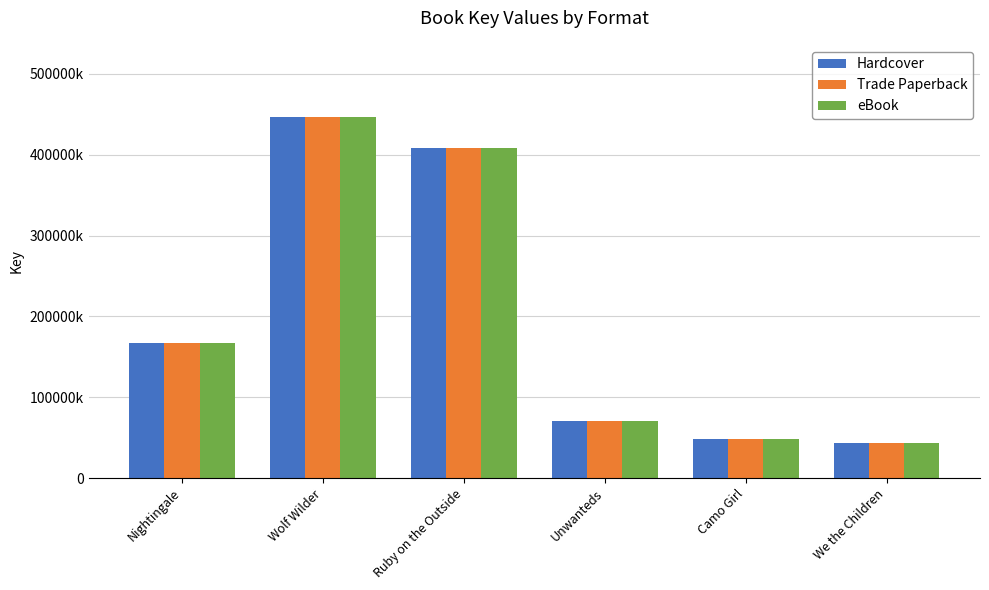

The value of Trade Paperback at We the Children is 42720240. True or false?

True